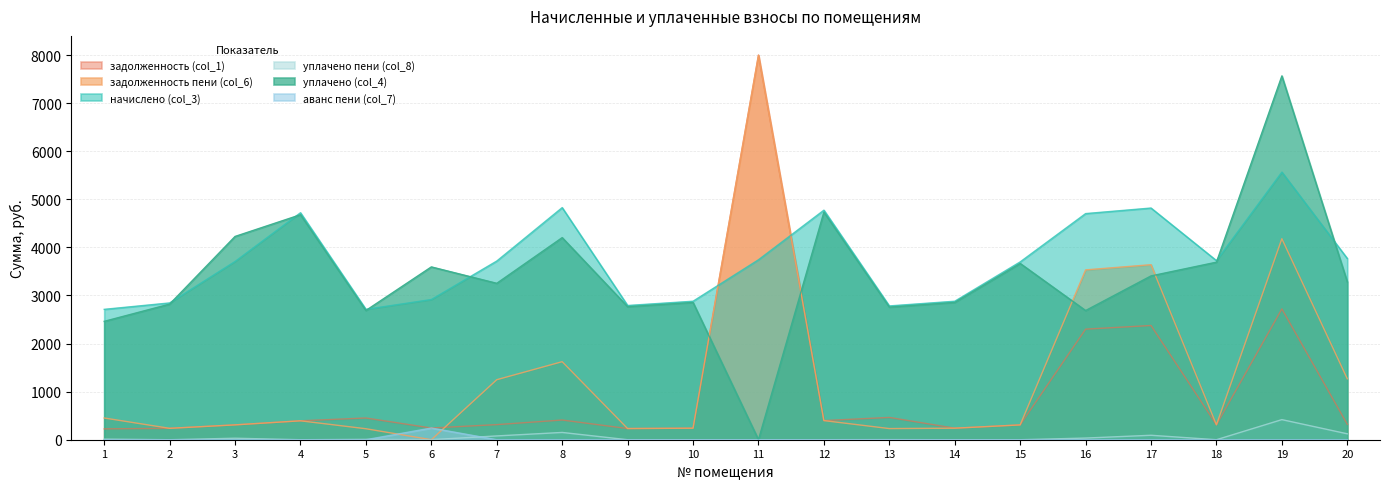

How many lines are shown in the chart?

6